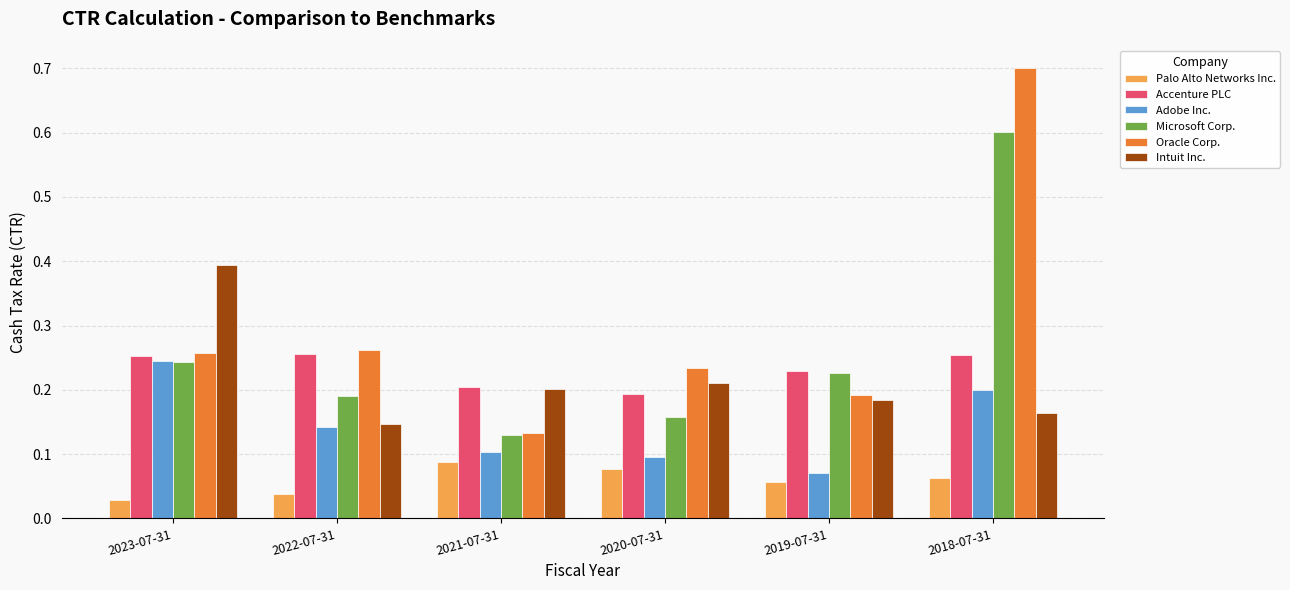

What is the difference between the Oracle Corp. values at 2018-07-31 and 2021-07-31?

0.6